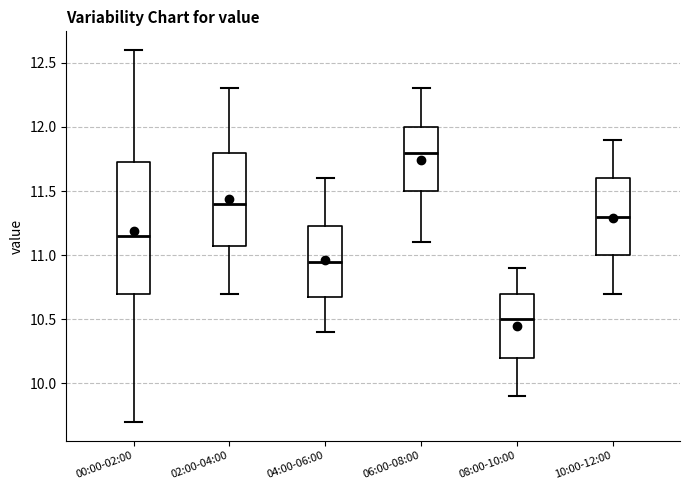

Reading left to right, read every box against the y-axis: the position of its median line, the range the box covers, and the ends of its whiskers. The values are not printed on the chart, so give them approximately, as read against the axis.

00:00-02:00: median 11.15, box 10.70 to 11.75, whiskers 9.70 to 12.60
02:00-04:00: median 11.40, box 11.10 to 11.80, whiskers 10.70 to 12.30
04:00-06:00: median 10.95, box 10.70 to 11.25, whiskers 10.40 to 11.60
06:00-08:00: median 11.80, box 11.50 to 12.00, whiskers 11.10 to 12.30
08:00-10:00: median 10.50, box 10.20 to 10.70, whiskers 9.90 to 10.90
10:00-12:00: median 11.30, box 11.00 to 11.60, whiskers 10.70 to 11.90